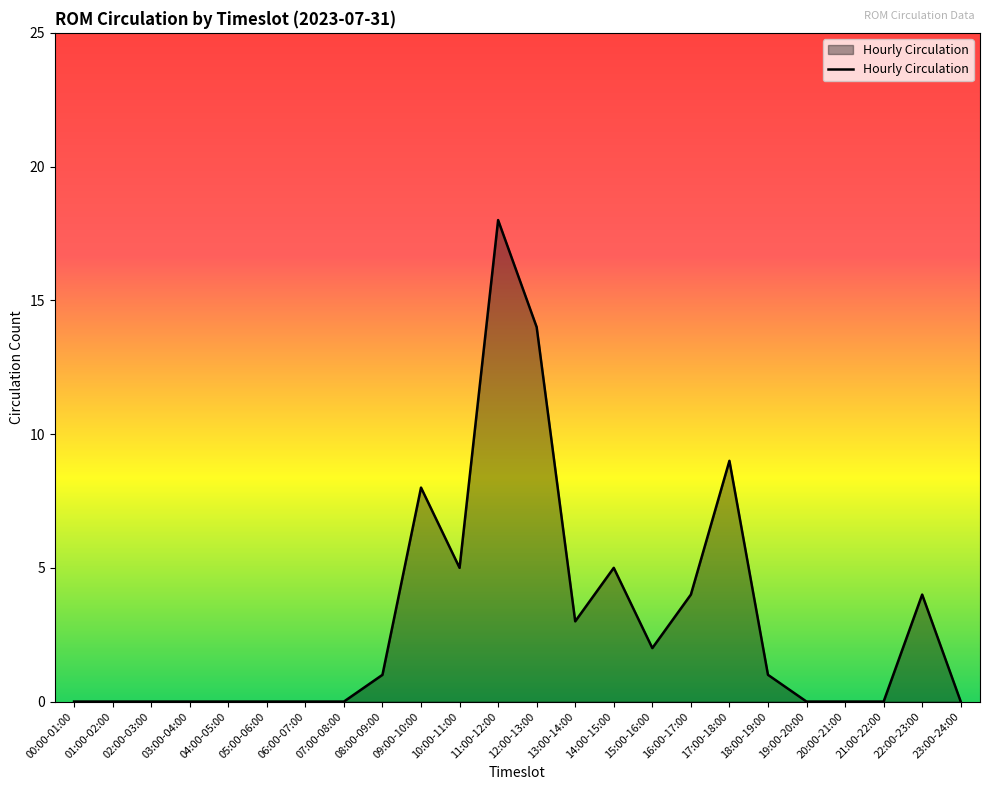

True or false: the data shows 4 at 11:00-12:00.

False